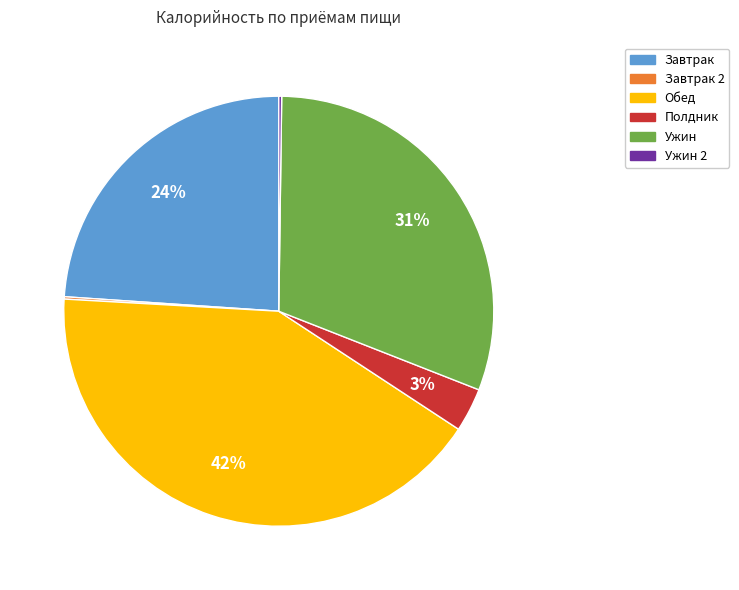

To the nearest percent, what is the average slice percentage?

17%